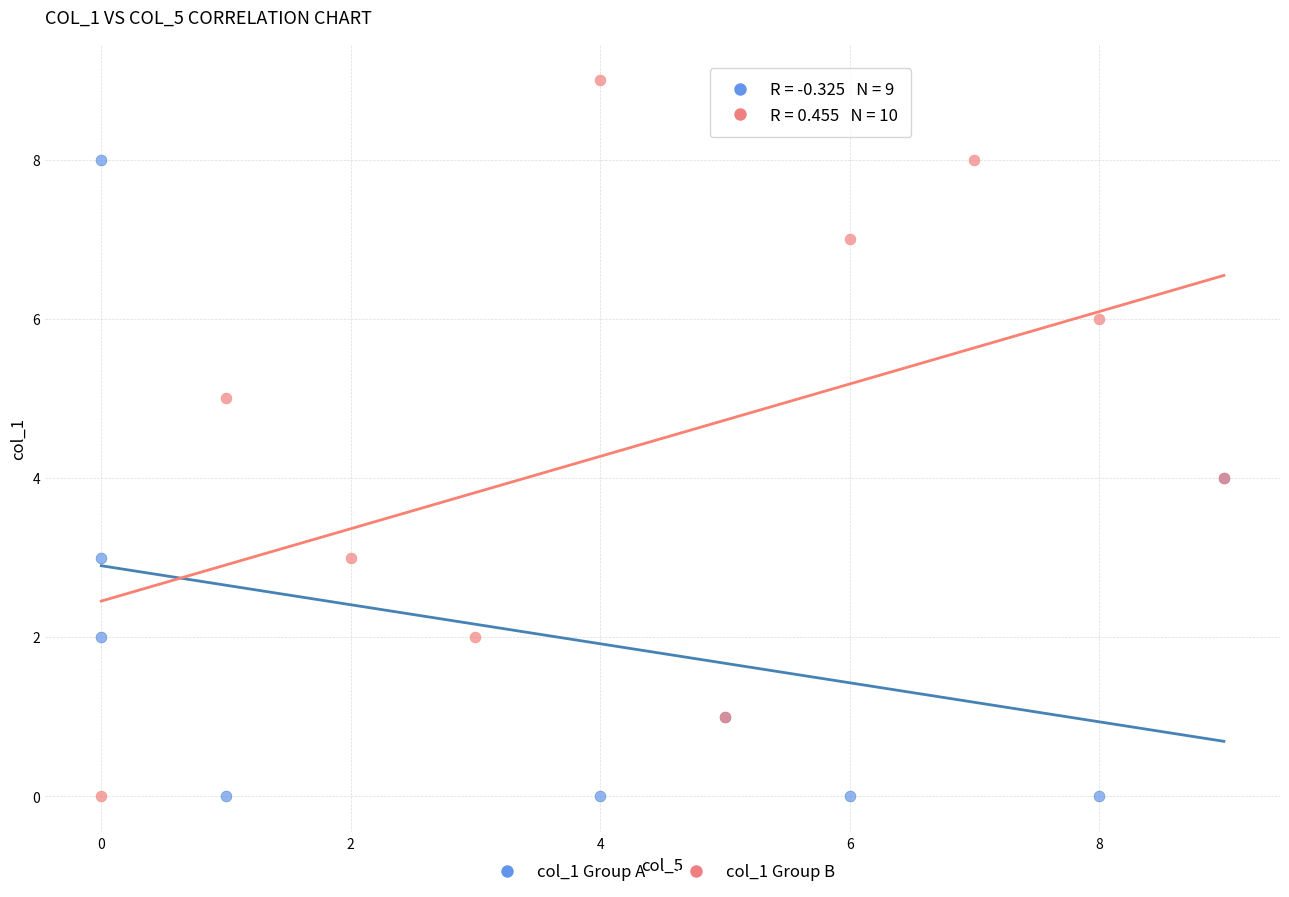

Which series has the largest Y range (max minus min)?

col_1 Group B